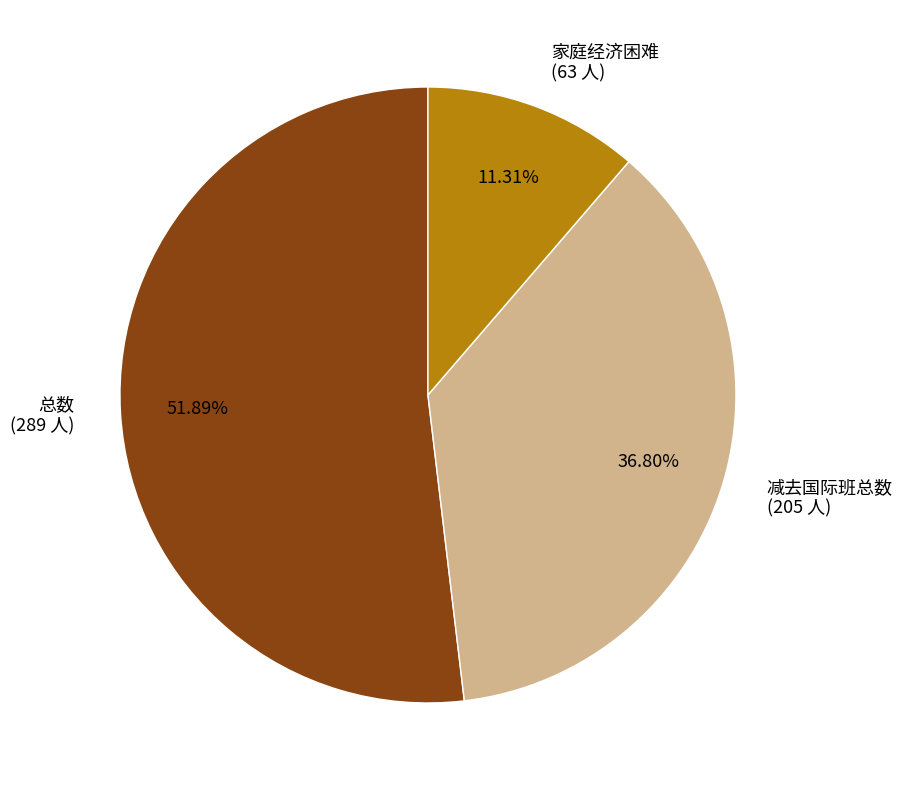

What percentage do 总数 and 减去国际班总数 together represent?

88.7%